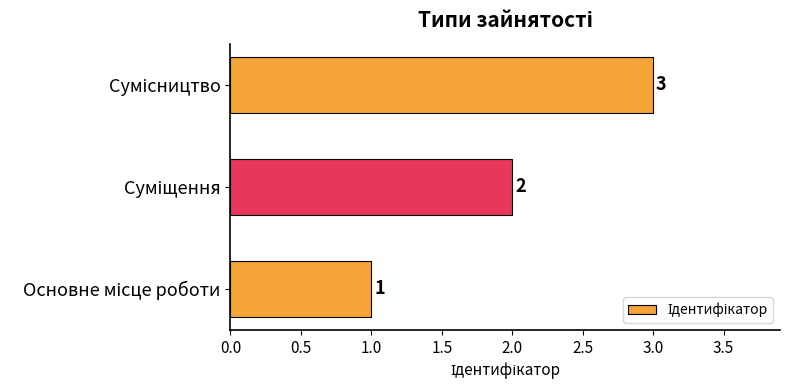

What is the sum of all values?

6